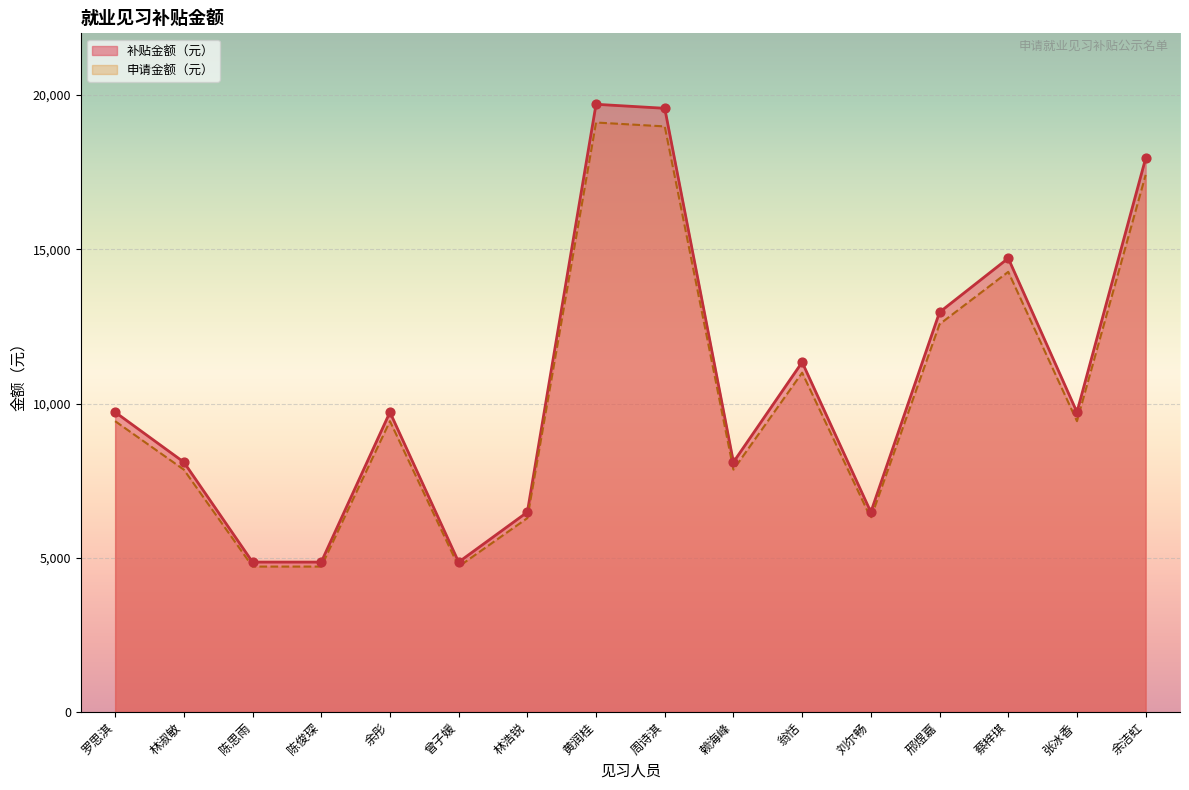

At how many categories does at least one series exceed 10034?

6